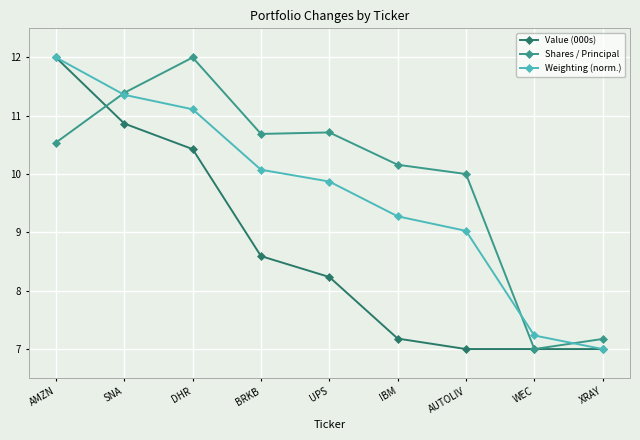

Rank the series at DHR from lowest to highest value.

Value (000s), Weighting (norm.), Shares / Principal